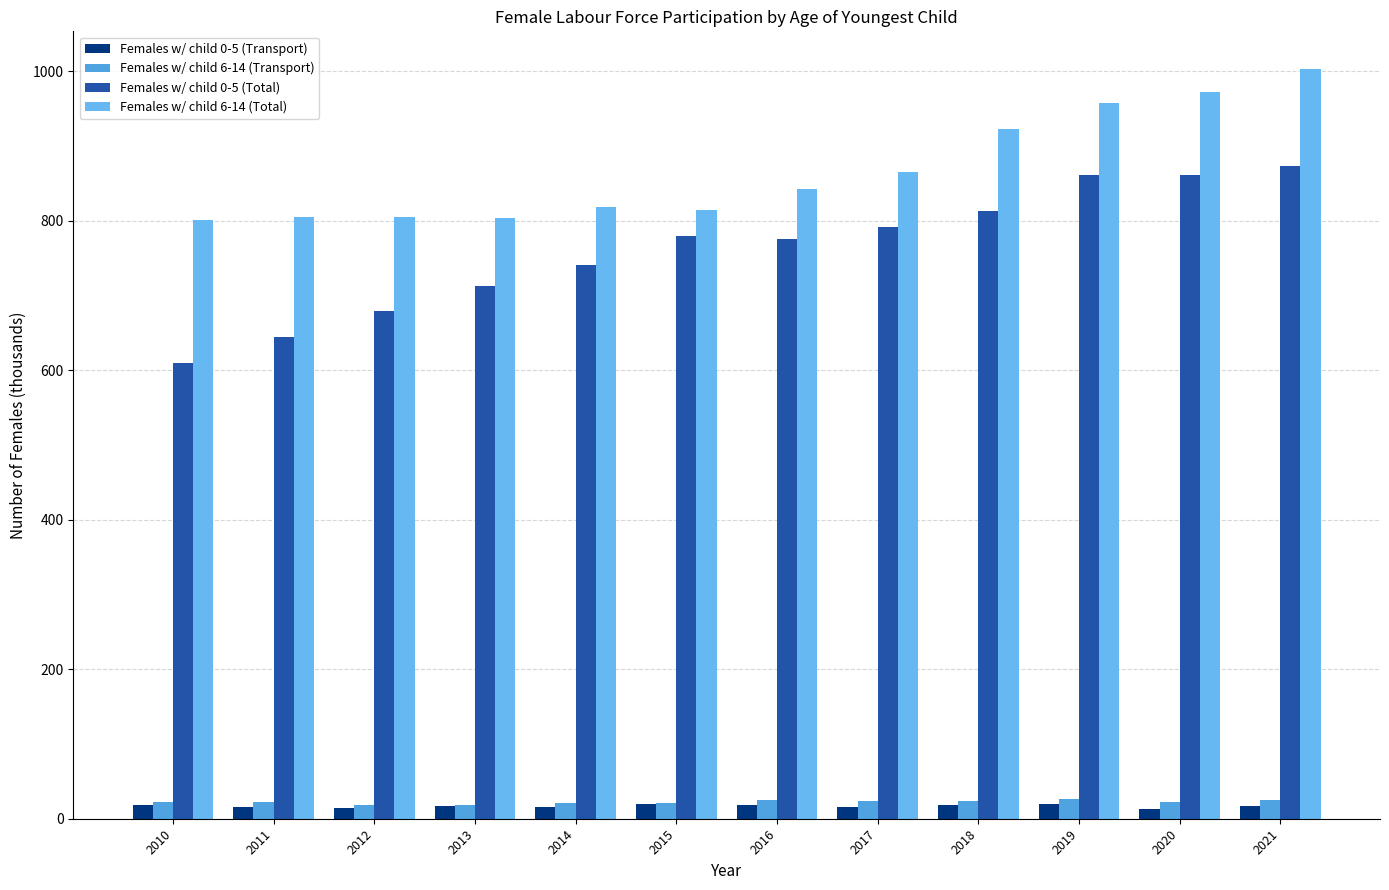

What is the value of the Females w/ child 6-14 (Total) bar at the 2nd from the left?

805.3